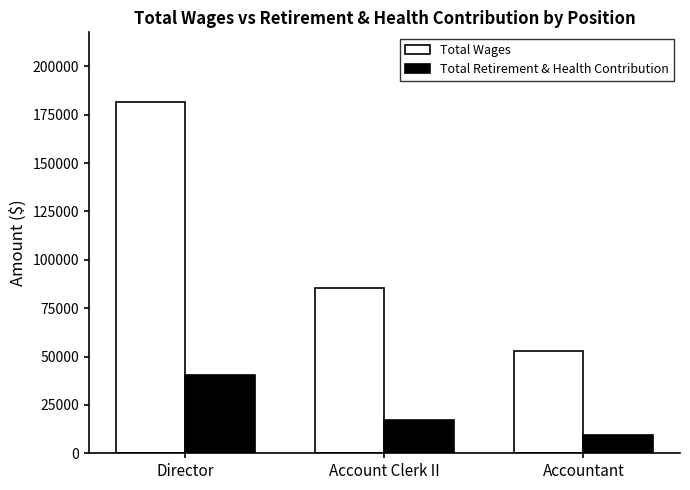

Where is Total Wages nearest to the value 117101?

Account Clerk II